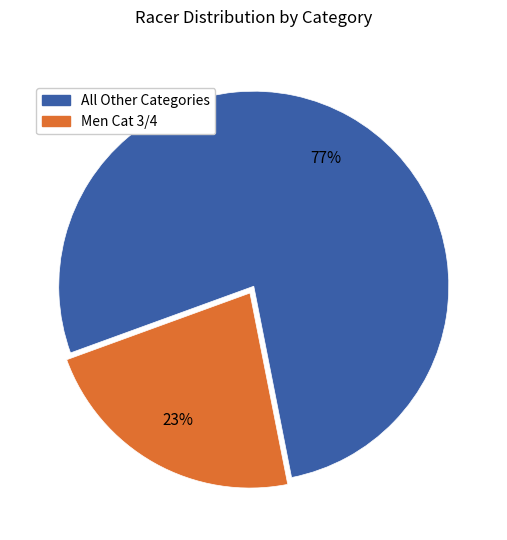

To the nearest percent, what is the average slice percentage?

50%